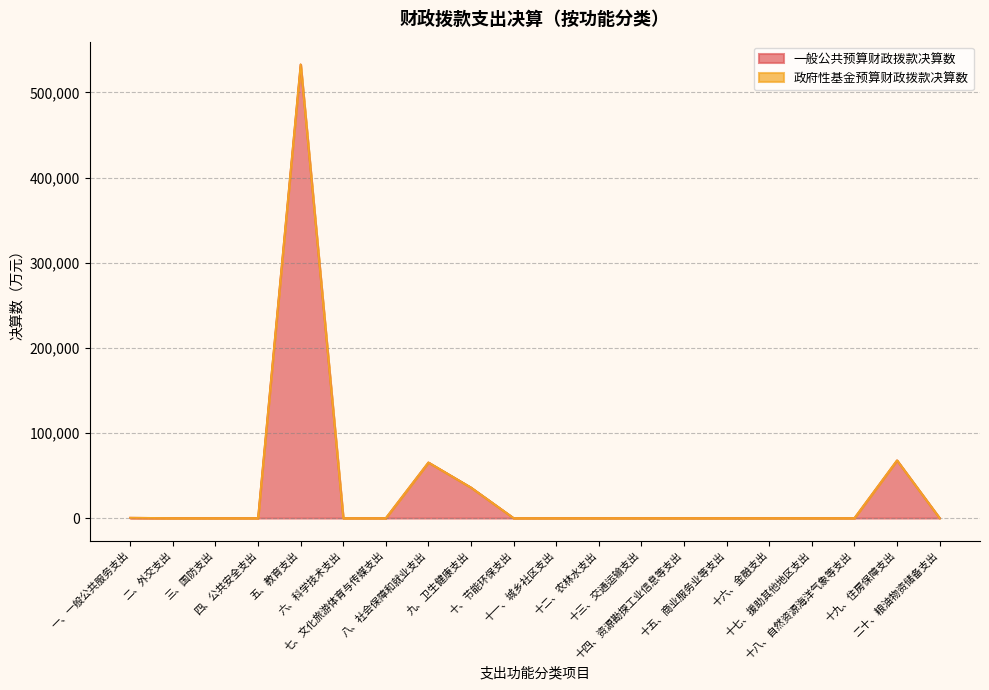

What is the maximum value for 一般公共预算财政拨款决算数?

533068.1